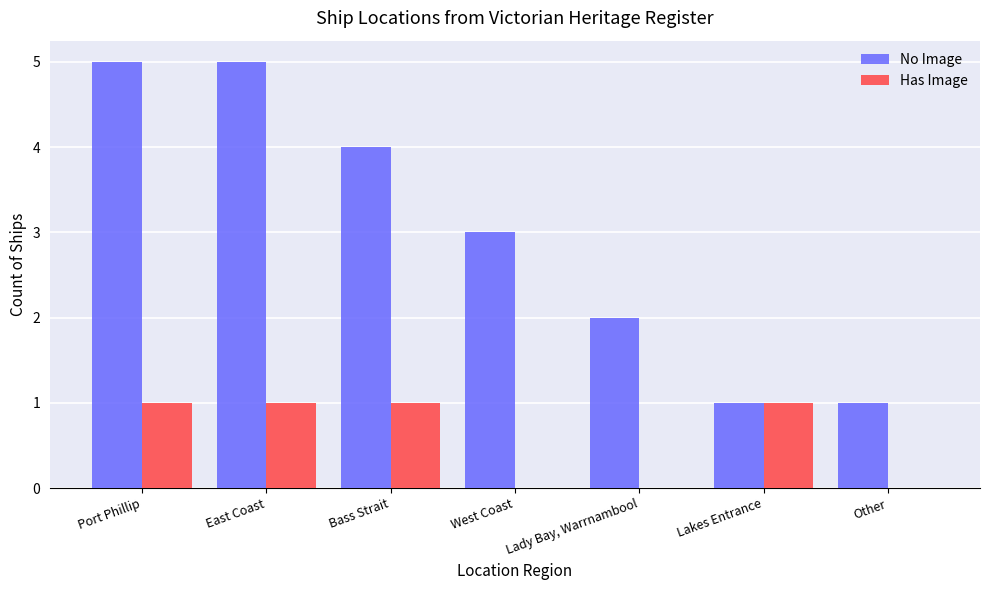

What is the sum of all Has Image values?

4